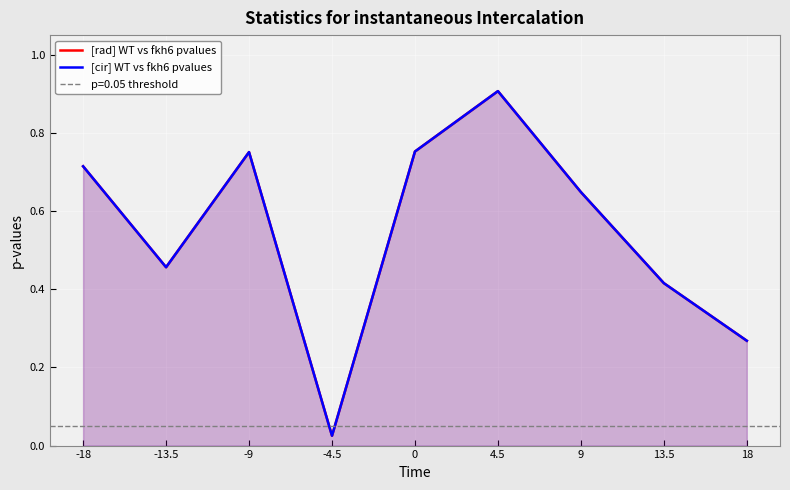

True or false: [rad] WT vs fkh6 pvalues has more than 0 interior local peaks.

True